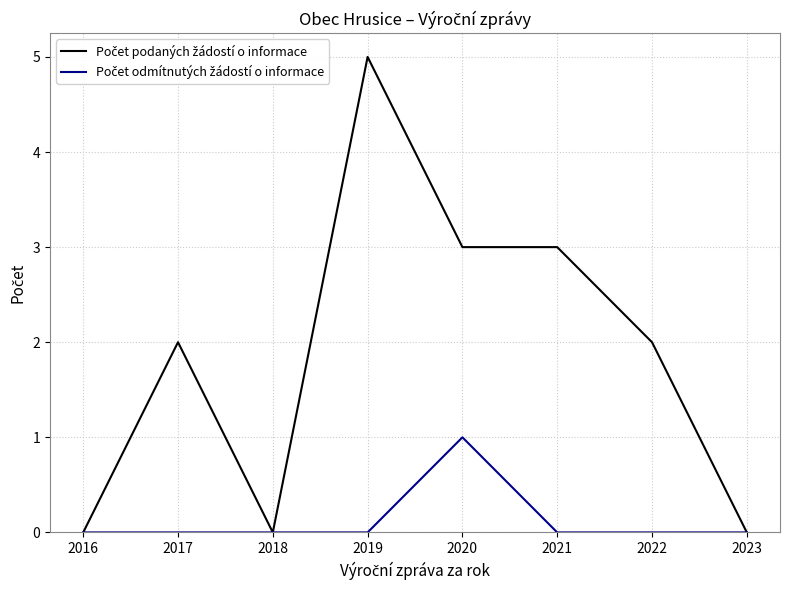

At which category is the sum across all series the highest?

2019